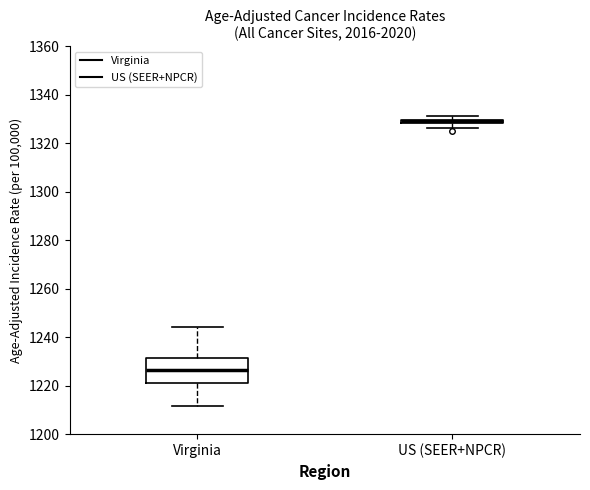

Comparing the boxes themselves (not the whiskers), which one is the tallest?

Virginia